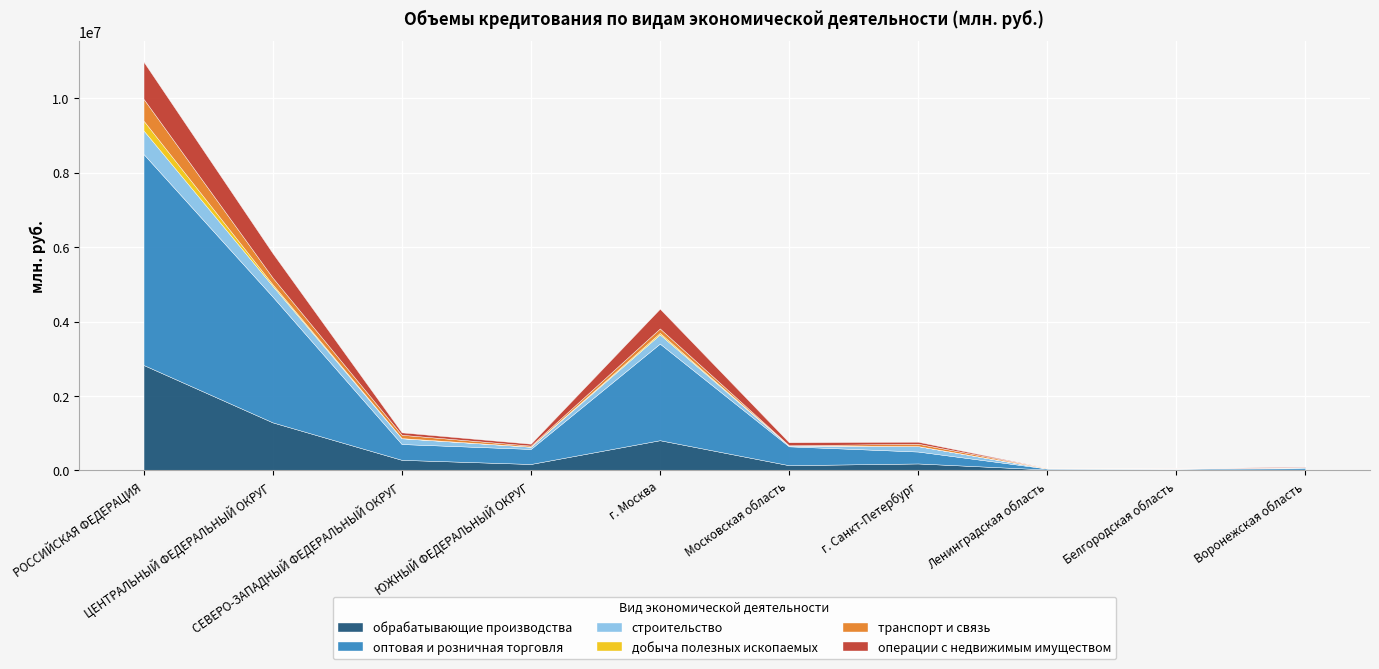

At which category does строительство reach its first local valley?

ЮЖНЫЙ ФЕДЕРАЛЬНЫЙ ОКРУГ